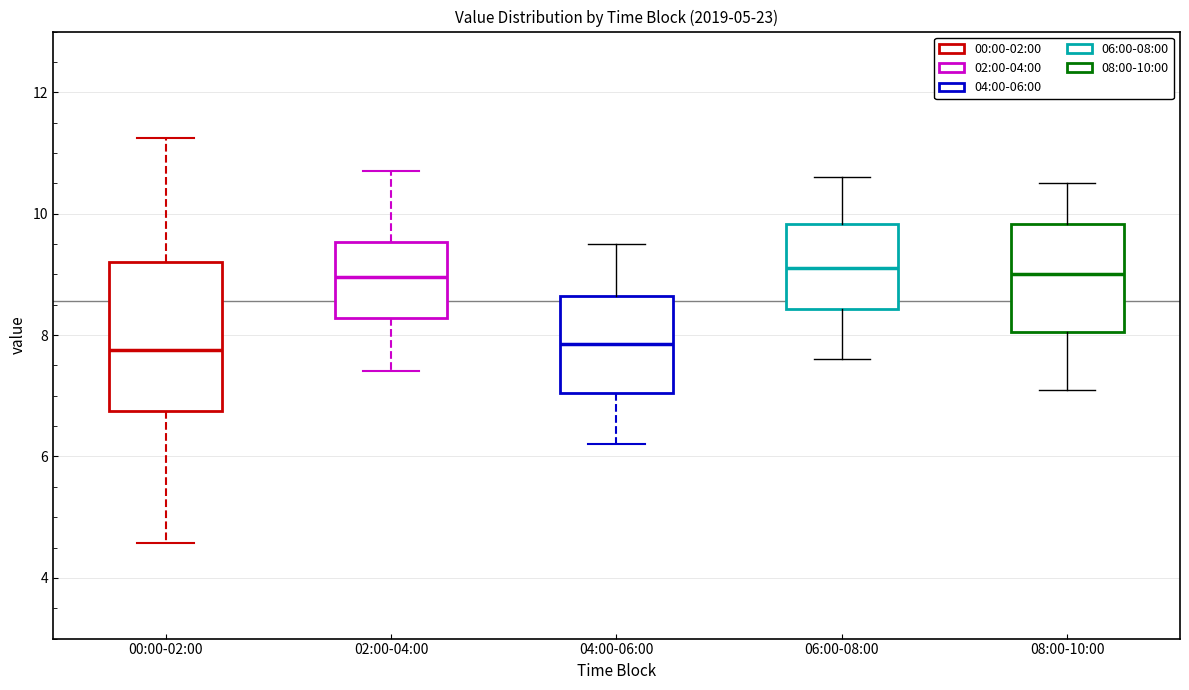

Reading left to right, transcribe this box plot: for each box, give where its median line is, the range the box spans, and where its two whiskers end, as read against the y-axis. The values are not printed on the chart, so give them approximately, as read against the axis.

00:00-02:00: median 7.8, box 6.8 to 9.2, whiskers 4.6 to 11.2
02:00-04:00: median 9.0, box 8.2 to 9.6, whiskers 7.4 to 10.8
04:00-06:00: median 7.8, box 7.0 to 8.6, whiskers 6.2 to 9.6
06:00-08:00: median 9.2, box 8.4 to 9.8, whiskers 7.6 to 10.6
08:00-10:00: median 9.0, box 8.0 to 9.8, whiskers 7.2 to 10.6